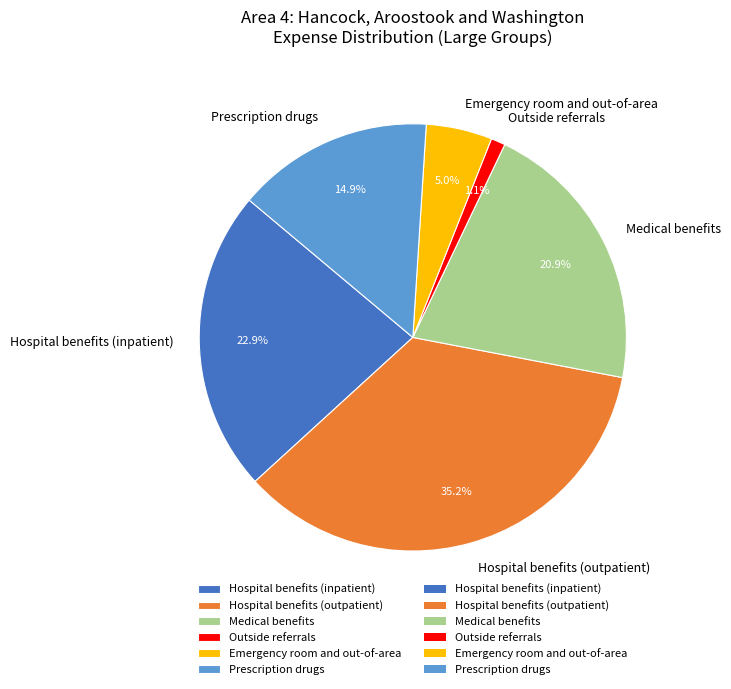

To the nearest percent, what percentage of the pie is Prescription drugs?

15%